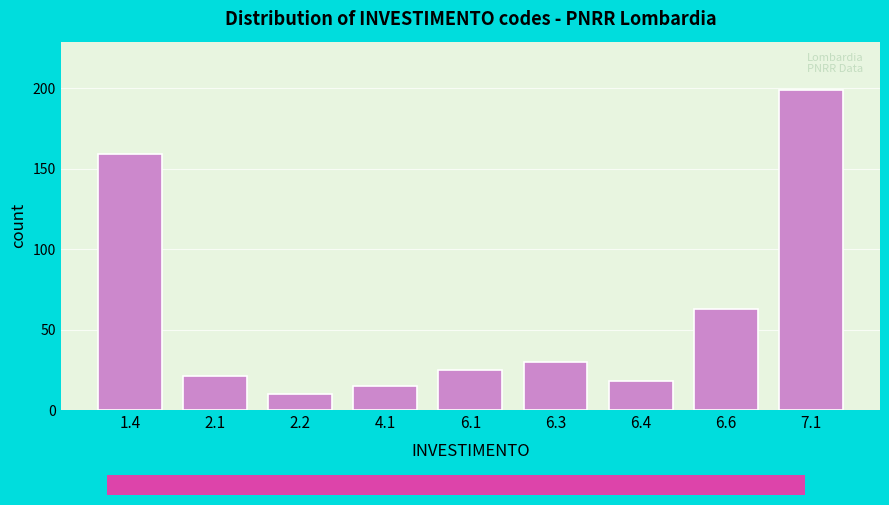

Reading left to right, list all the values displayed in this chart.

159	21	10	15	25	30	18	63	199